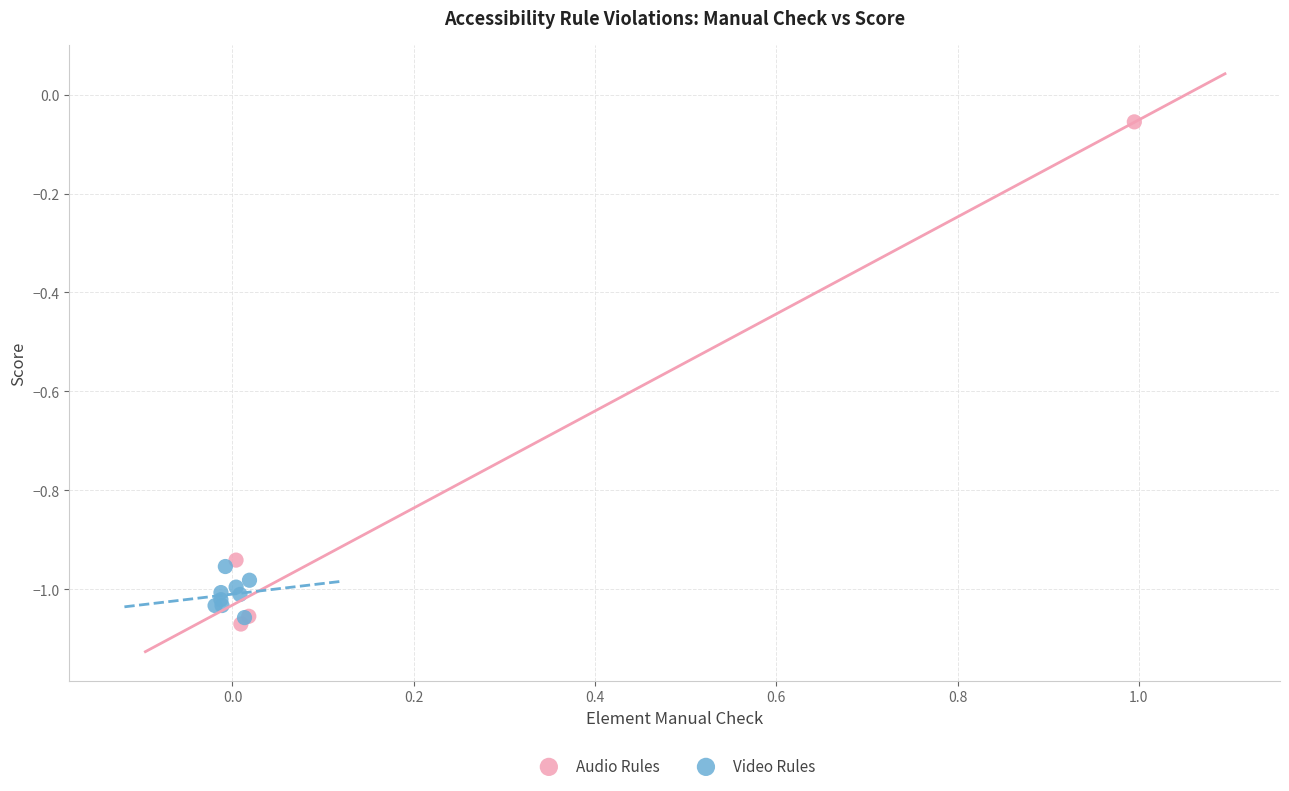

Which series has the widest spread of Y values?

Audio Rules